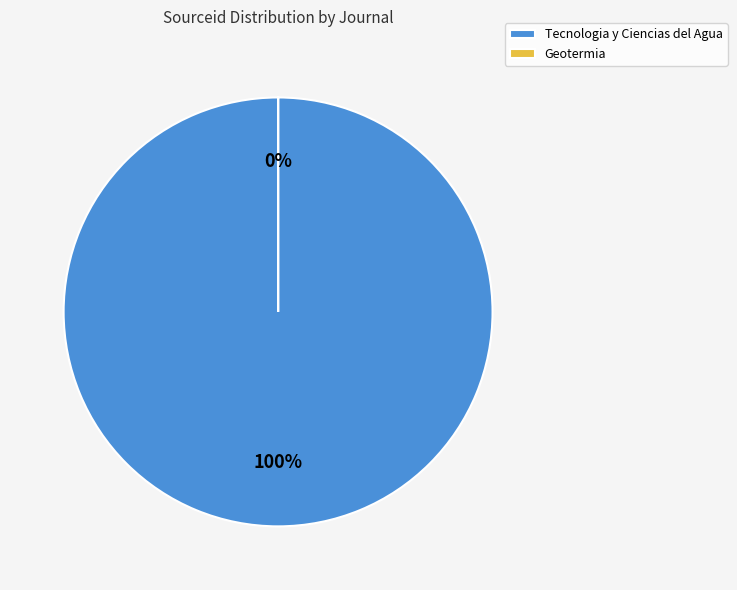

Is Geotermia the majority of the pie?

No